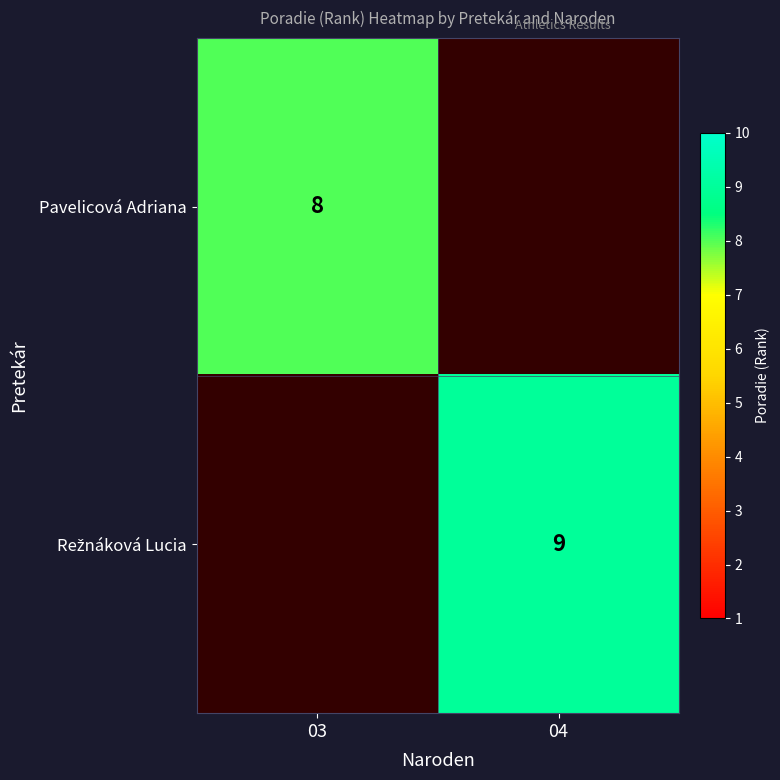

The value of Pavelicová Adriana at 03 is 4. True or false?

False